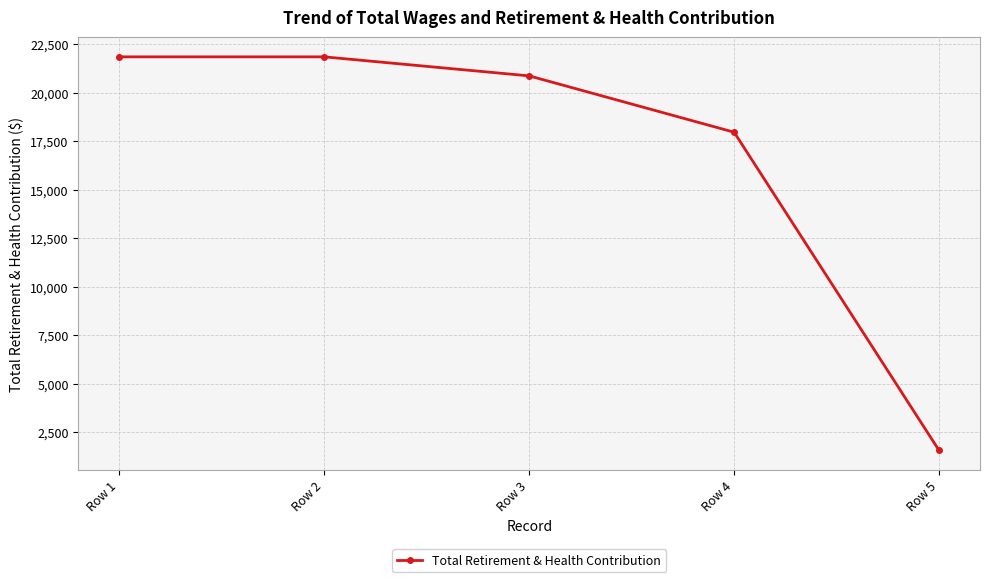

How many data points does each series have?

5